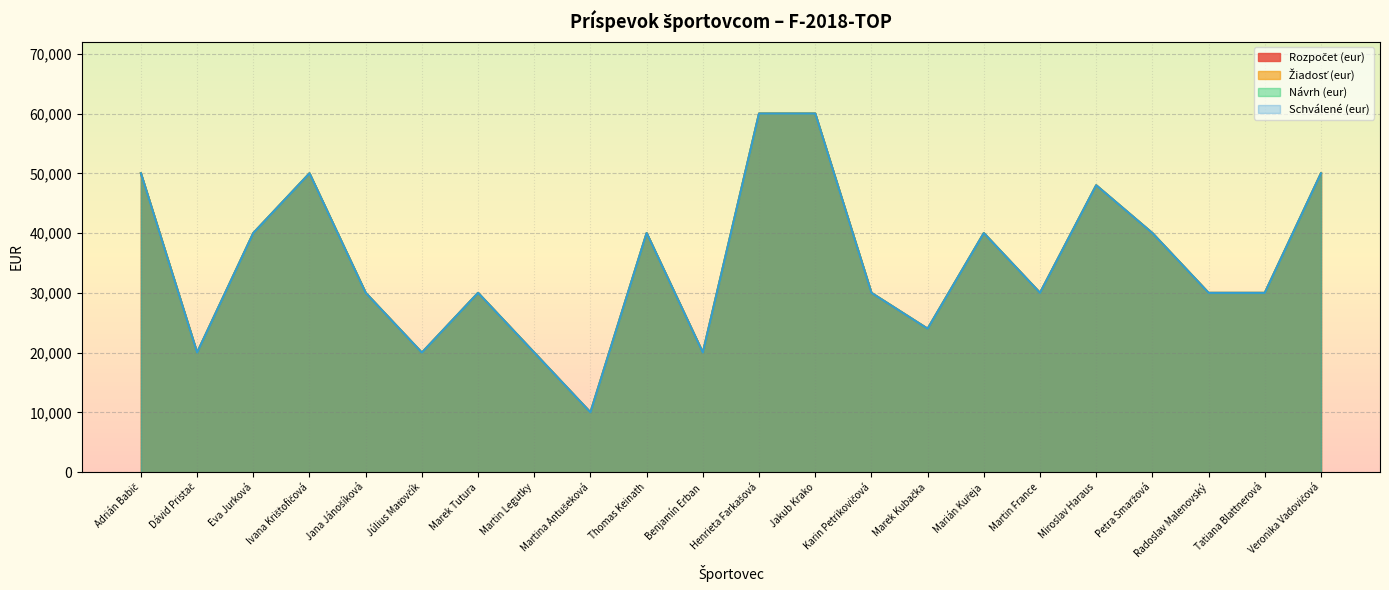

How many lines are shown in the chart?

4